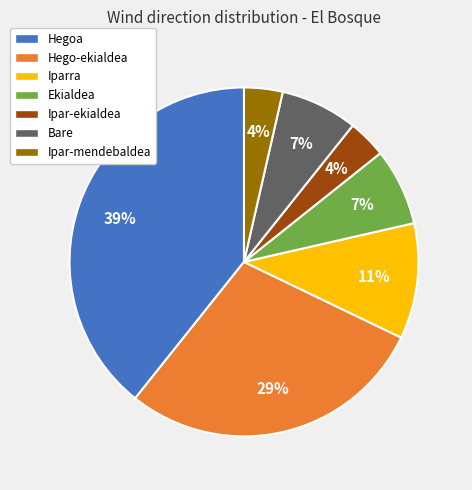

Is it true that Ipar-mendebaldea is 13% of the pie?

False